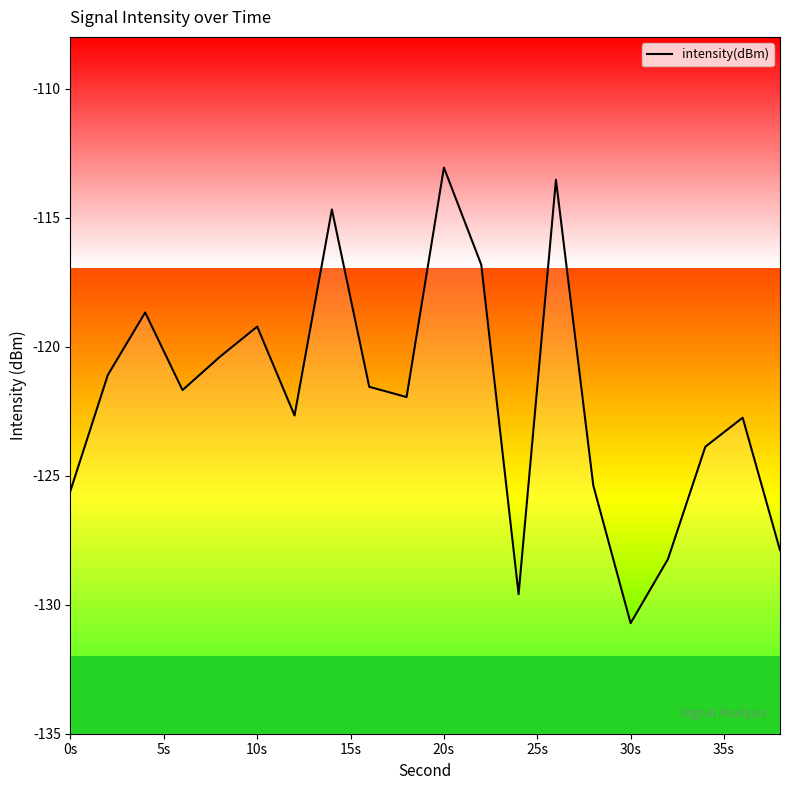

What is the sum of the values at 20s and 10s?

-232.3